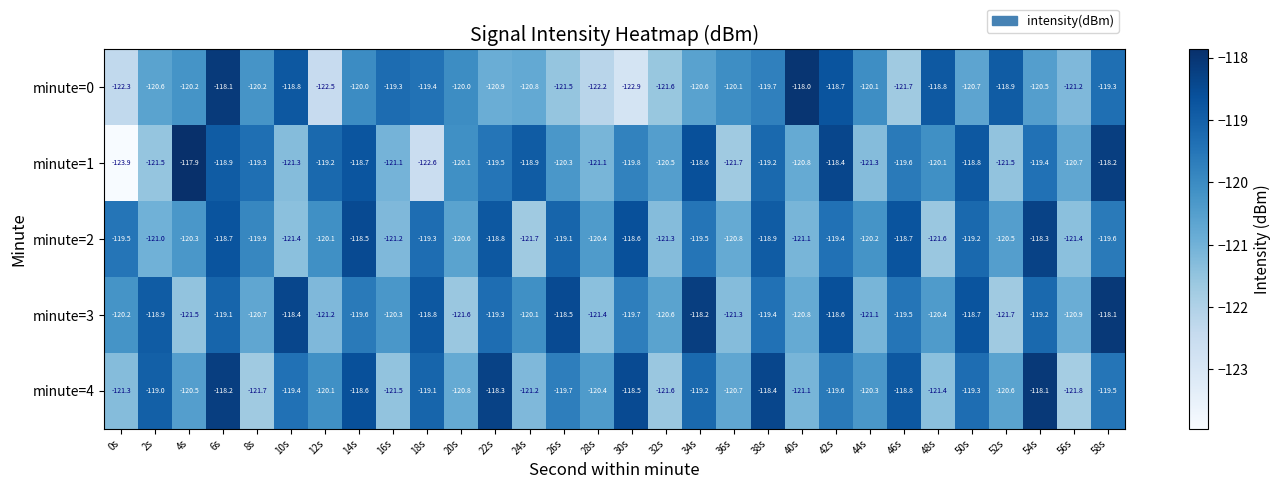

The minute=3 series shows -118.6 at 42s. True or false?

True